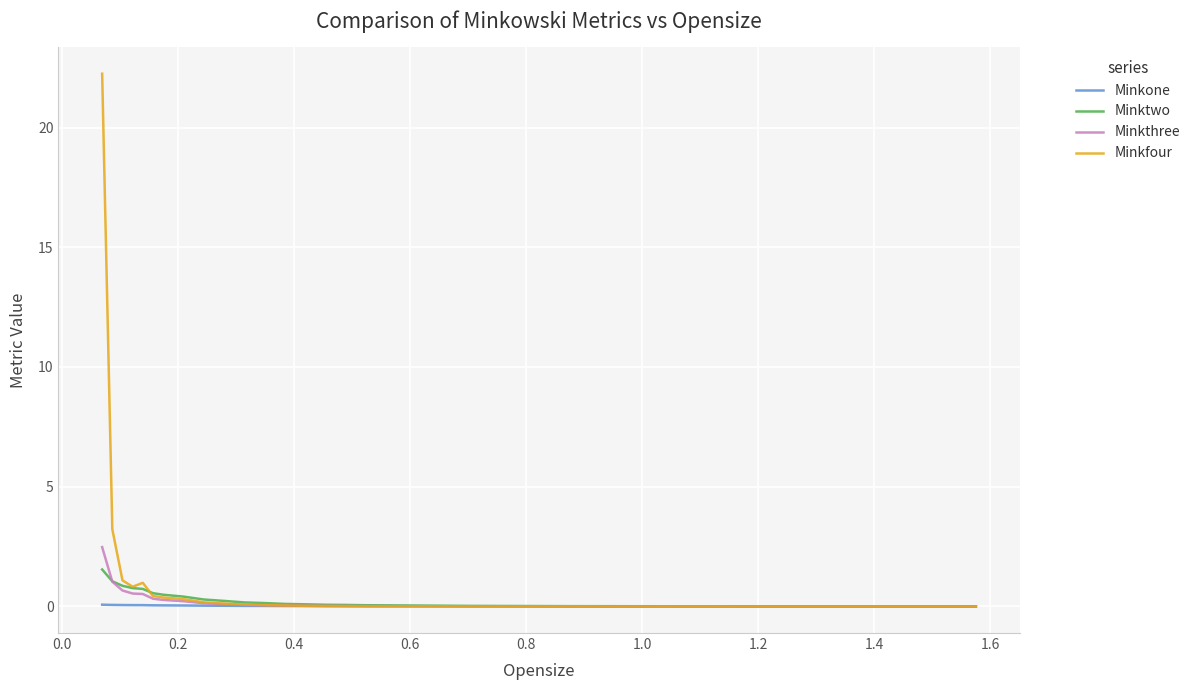

Which series has the largest range (max minus min)?

Minkfour